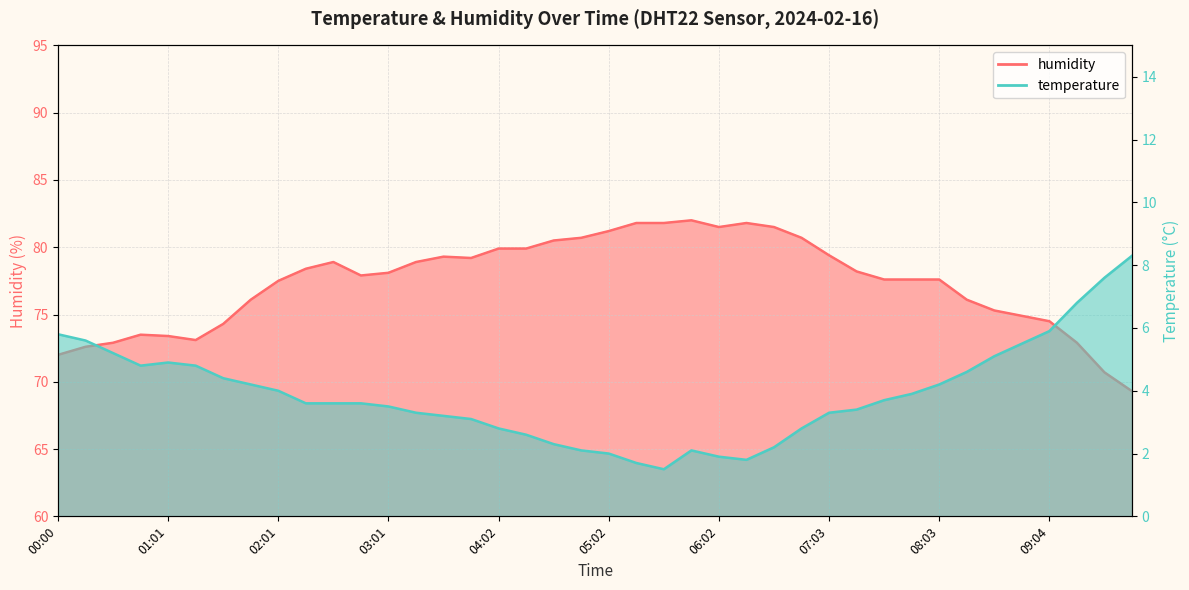

What are all the series names shown in the legend?

temperature, humidity